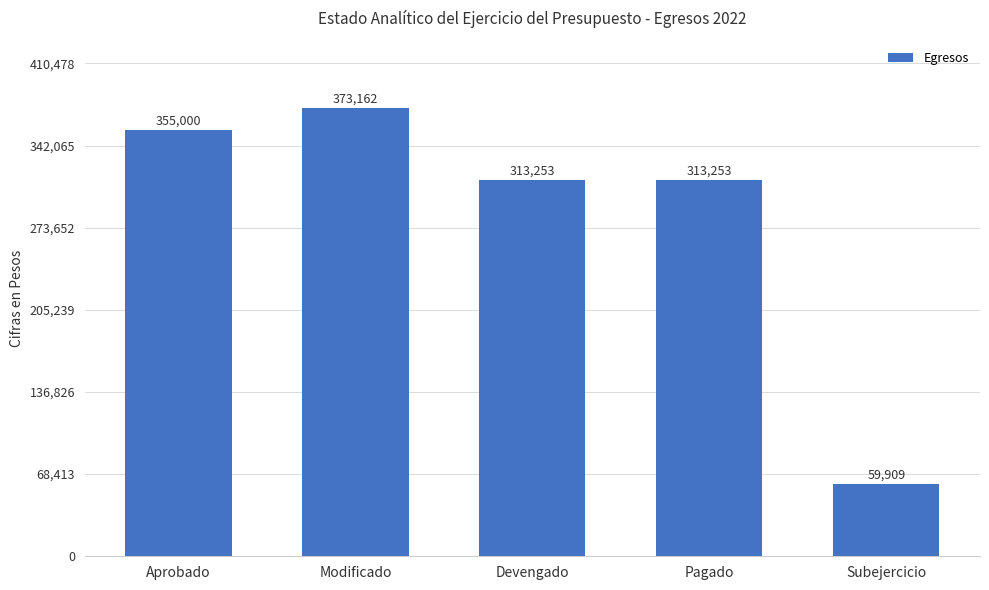

What is the change in value from Aprobado to Pagado?

-41747